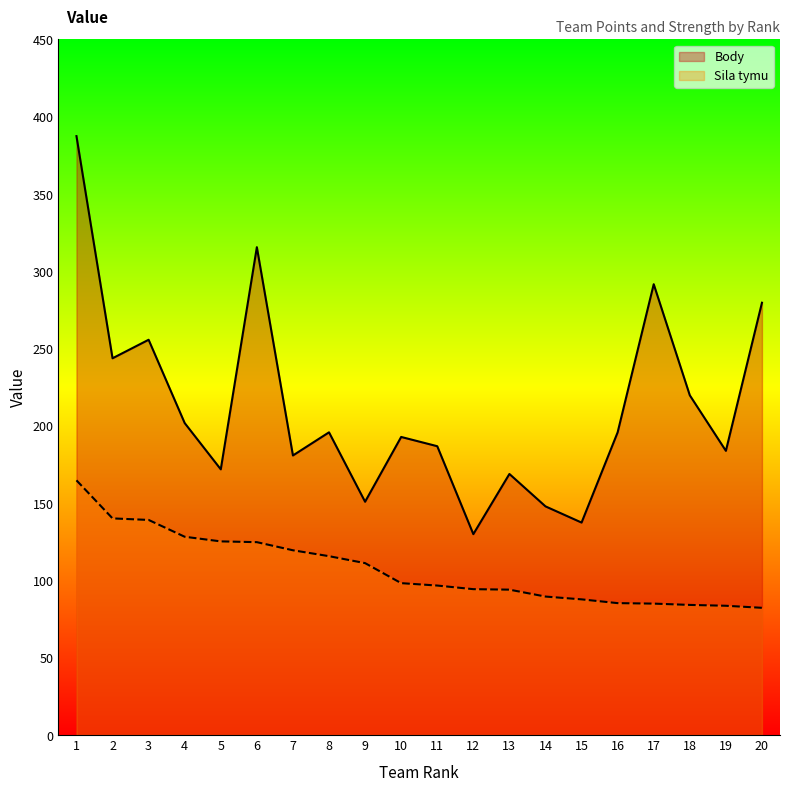

What is the difference between the Sila tymu values at 8 and 10?

17.5